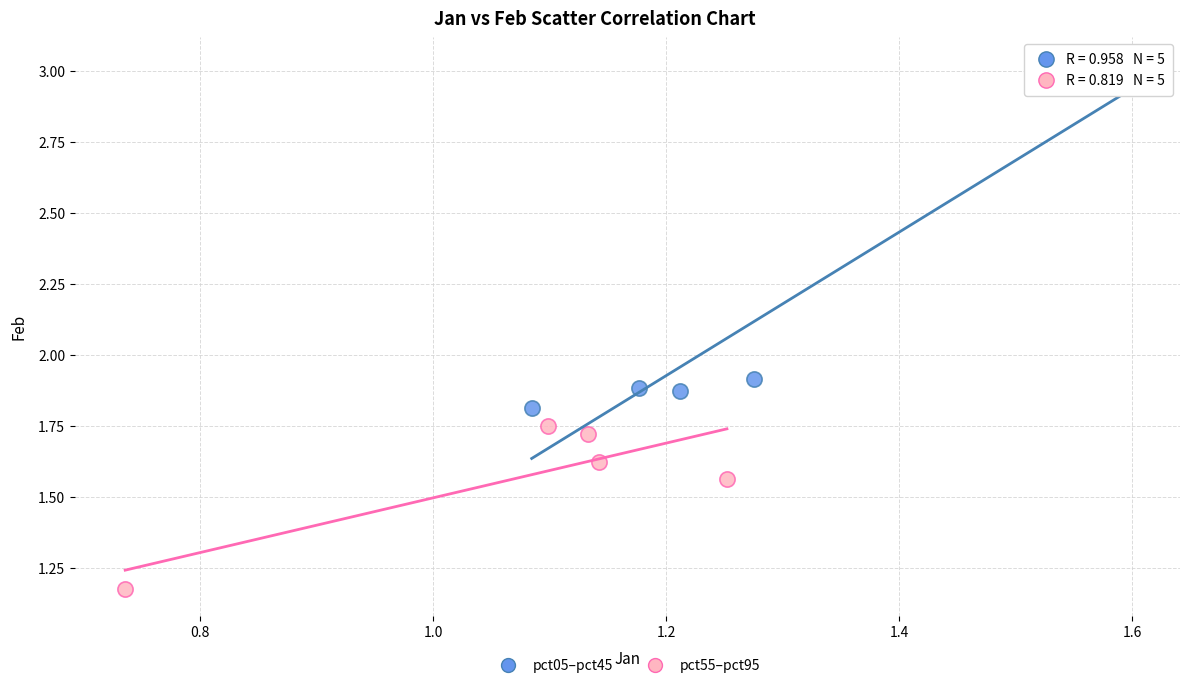

Which series has the largest Y range (max minus min)?

pct05–pct45